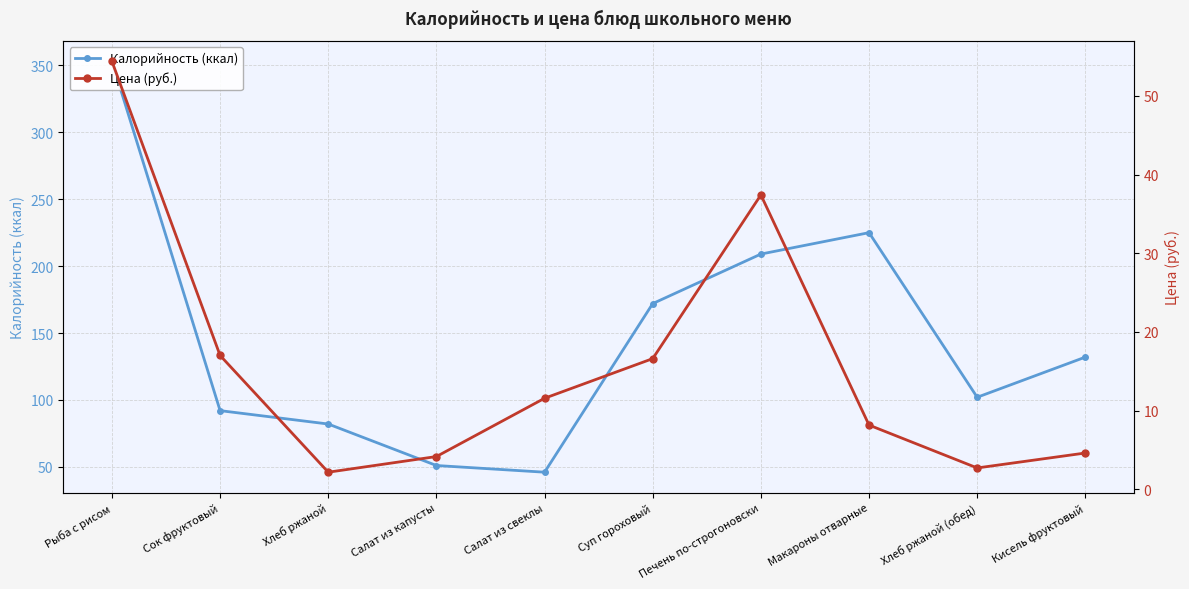

Which series has the largest range (max minus min)?

Калорийность (ккал)